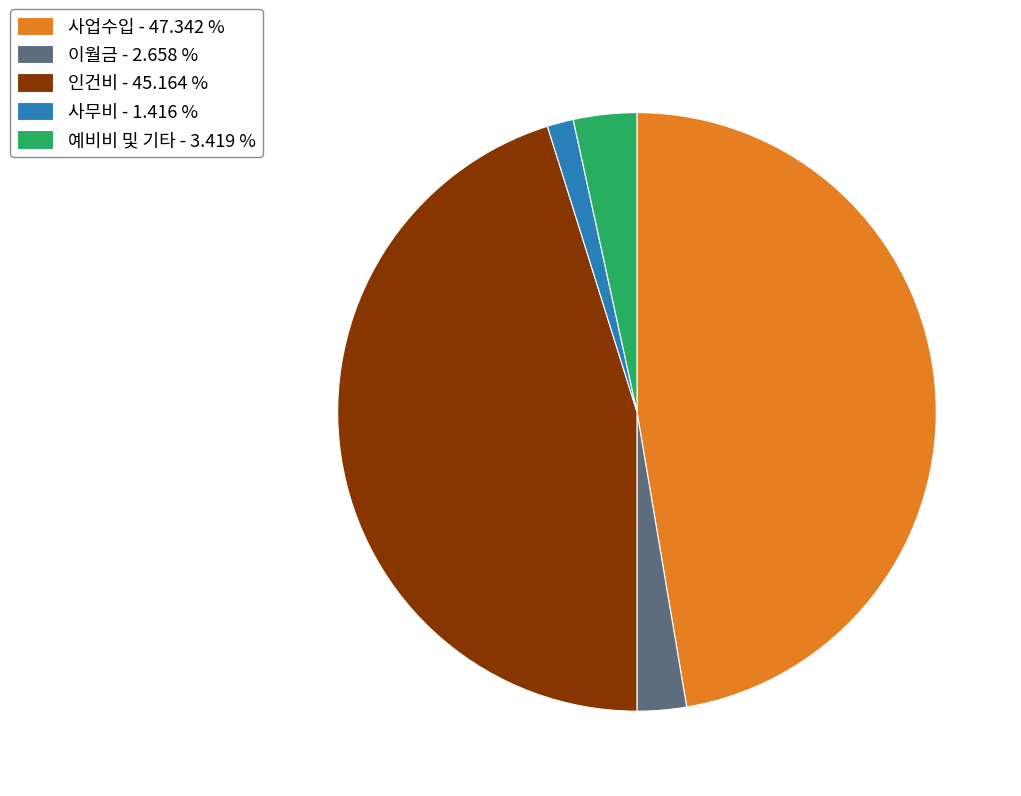

Does any single category account for the majority?

No